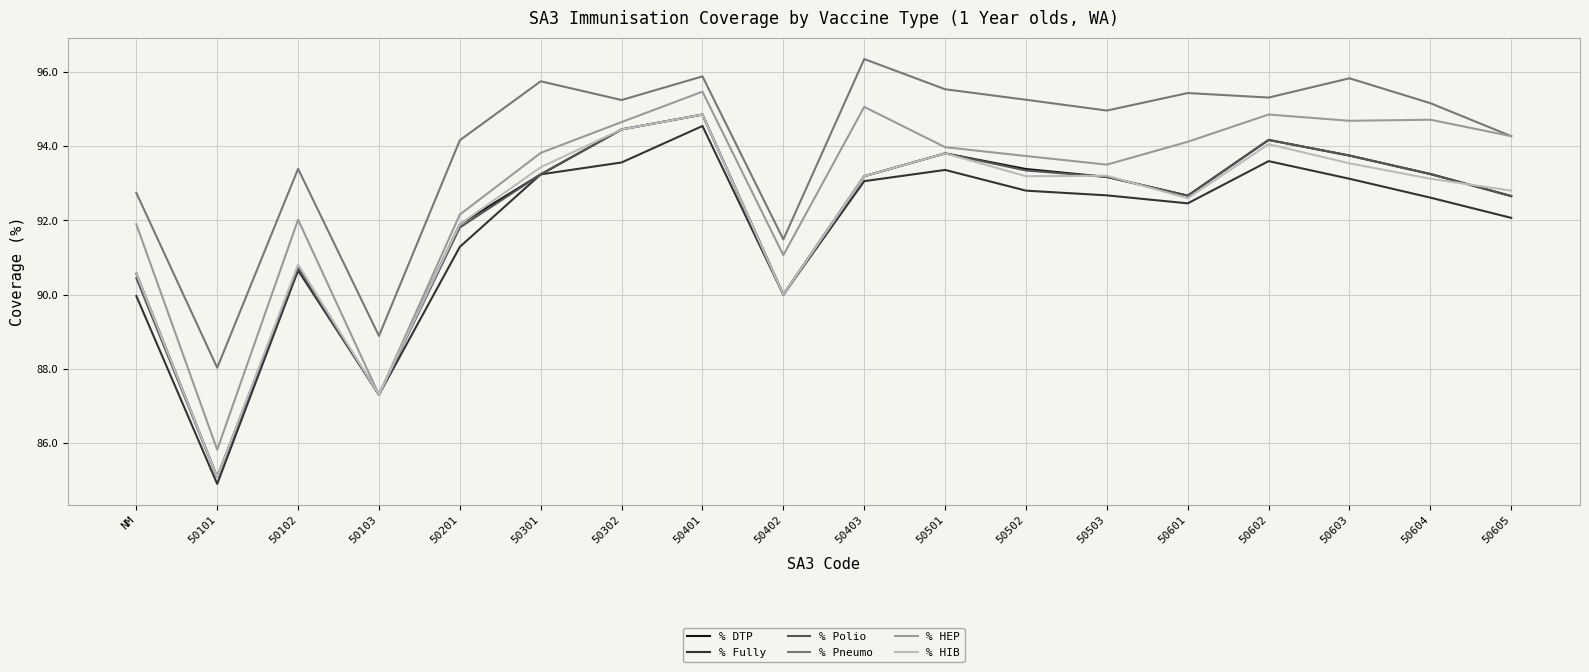

Read the % Pneumo value at 50503.

95.0